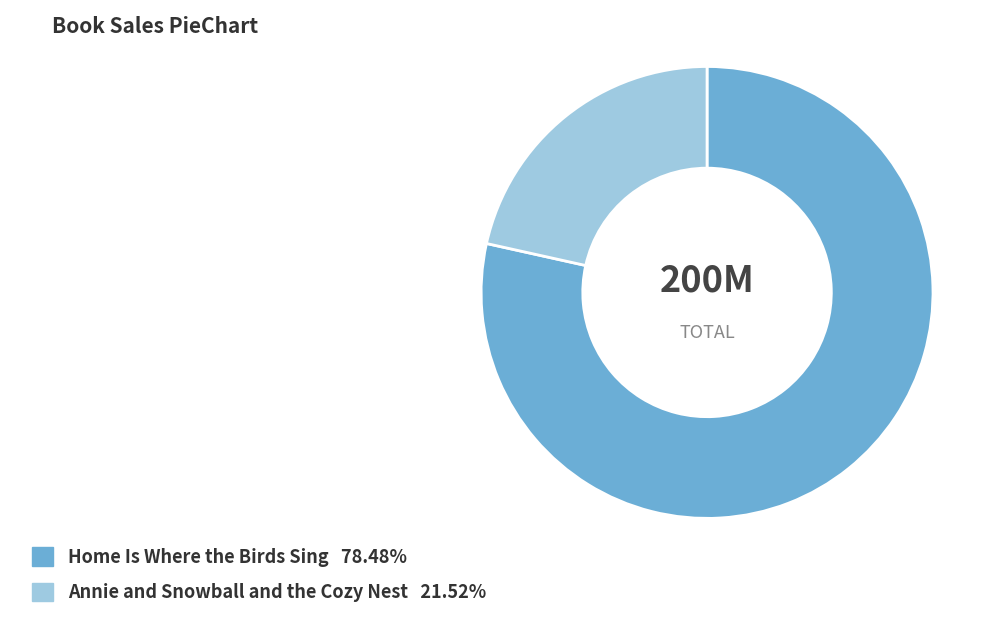

Rank the categories by value from lowest to highest.

Annie and Snowball and the Cozy Nest, Home Is Where the Birds Sing